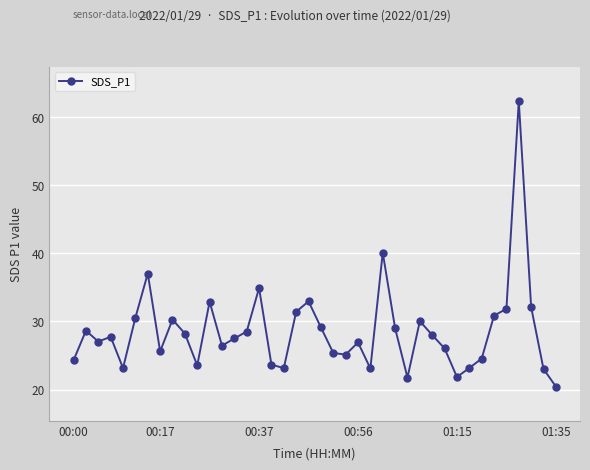

True or false: the data has more than 2 interior local peaks.

True